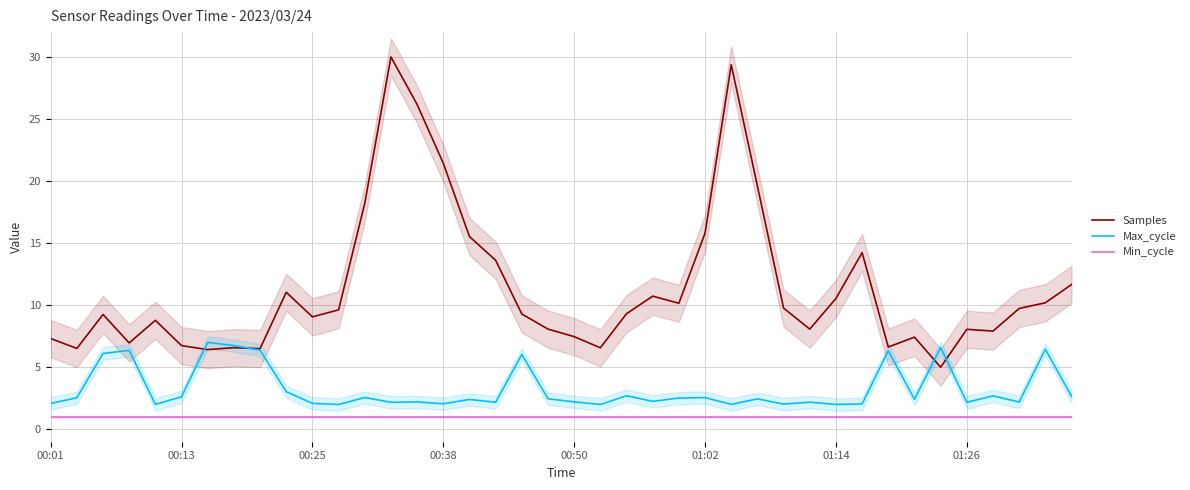

What is the difference between the Samples values at 27 and 21?

13.0